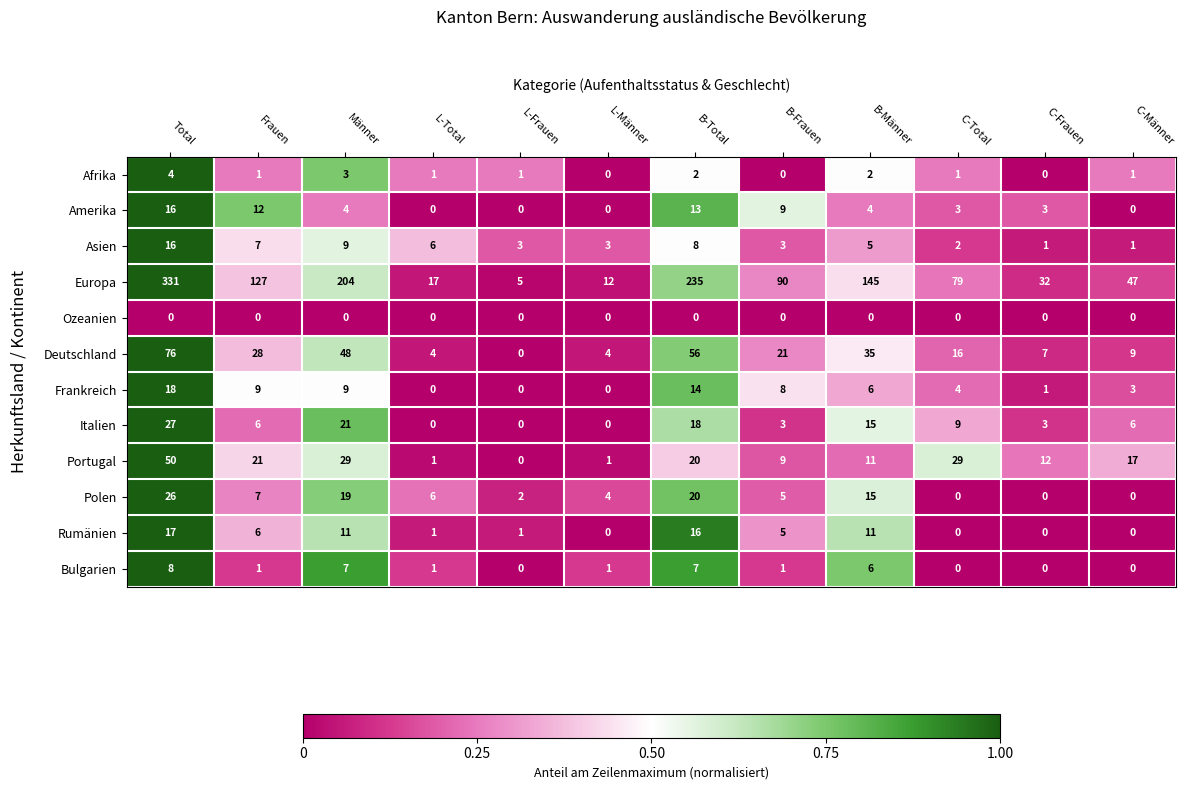

Which series changed the most between Total and B-Total?

Europa